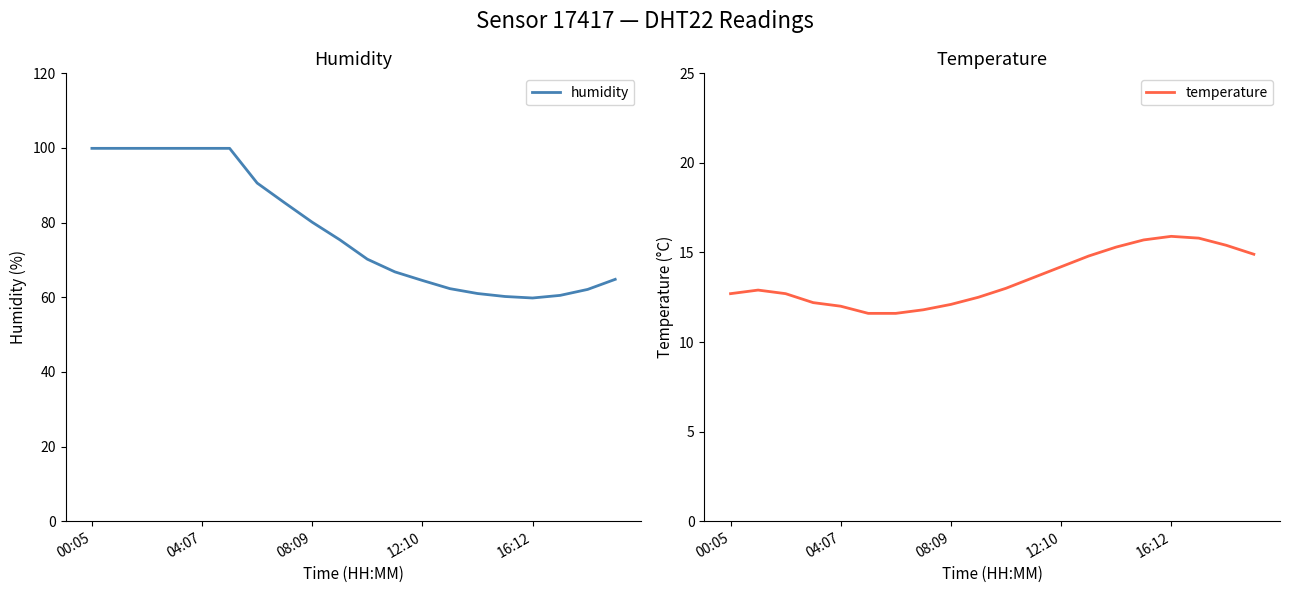

True or false: temperature and humidity cross at least once.

False